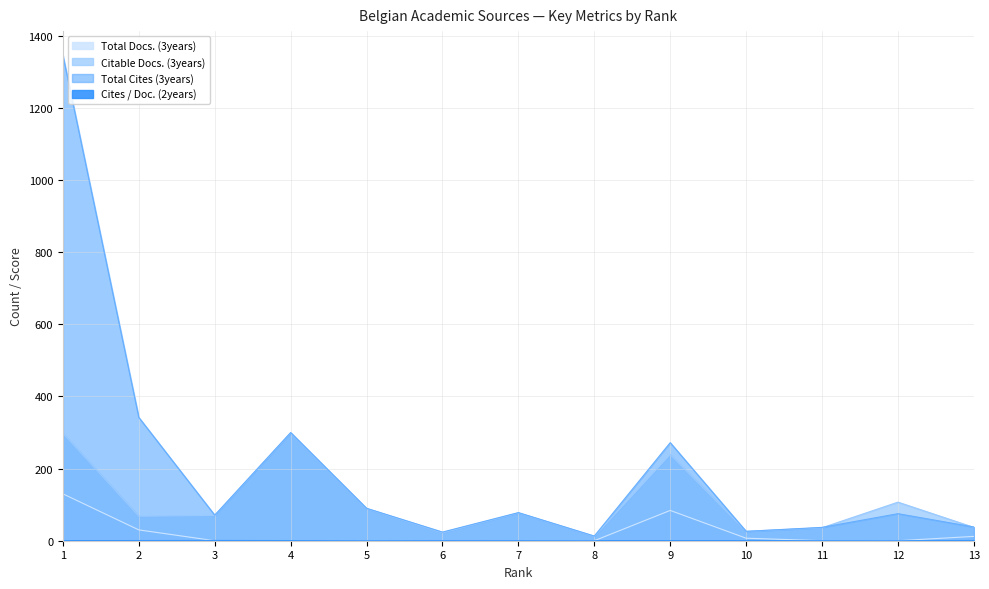

The Cites / Doc. (2years) series shows 0.0 at 12. True or false?

True